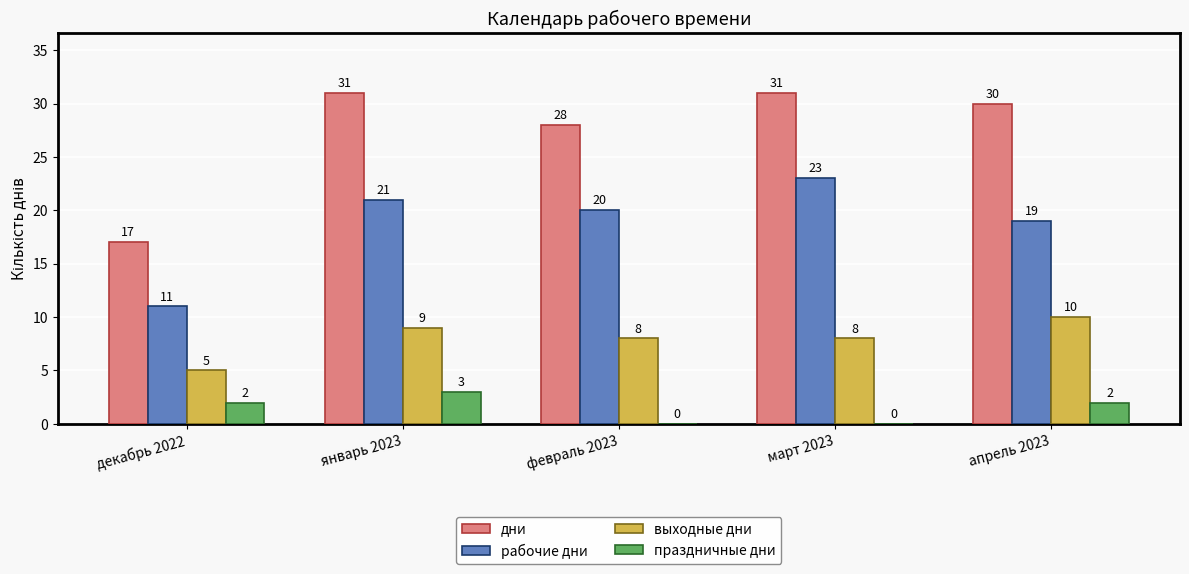

How many data points does each series have?

5